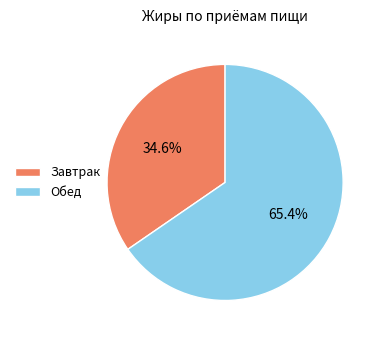

How many segments does this pie chart have?

2